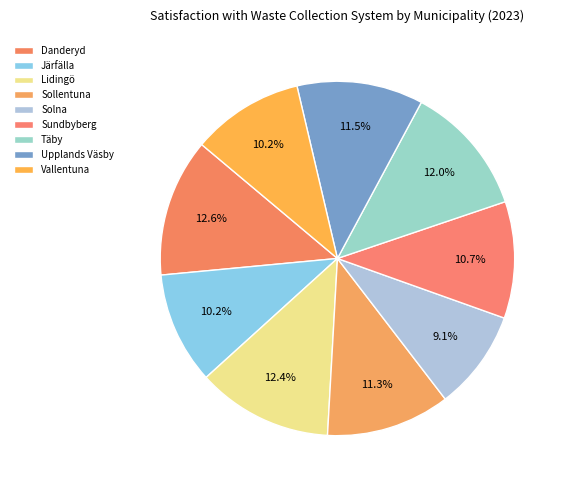

Count the number of slices in the pie.

9